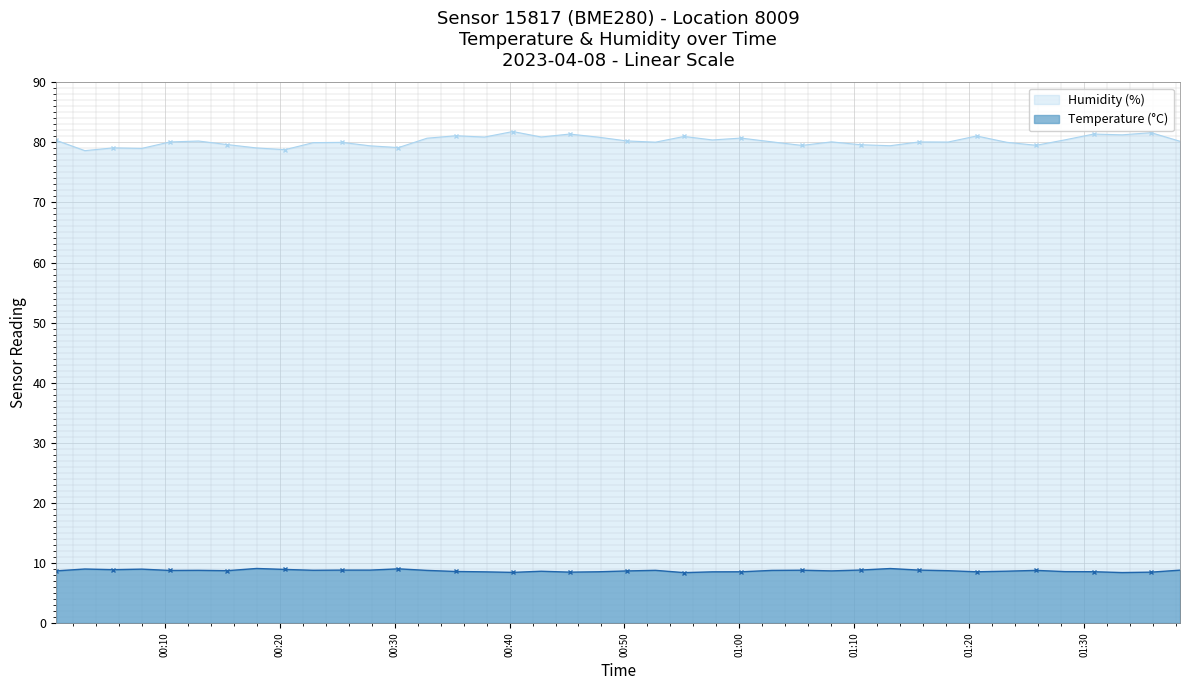

What is the value of the Temperature (°C) point at the 1st from the left?

8.7